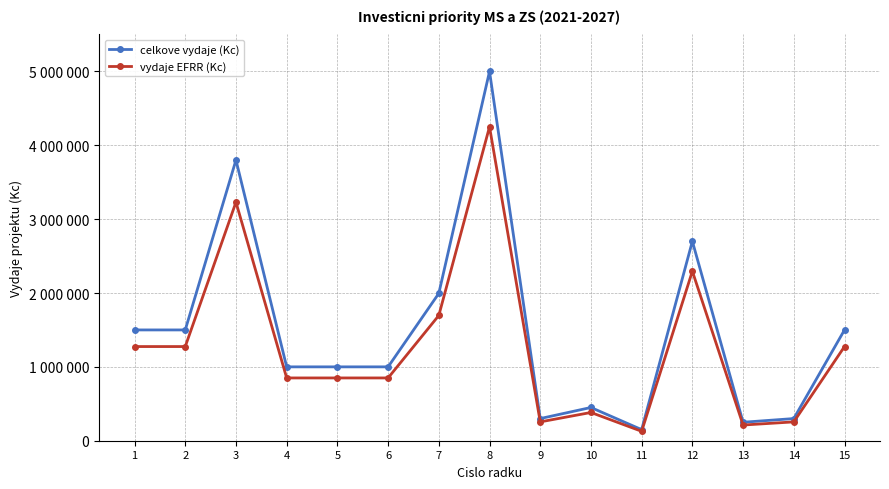

What are all the series names shown in the legend?

celkove vydaje (Kc), vydaje EFRR (Kc)